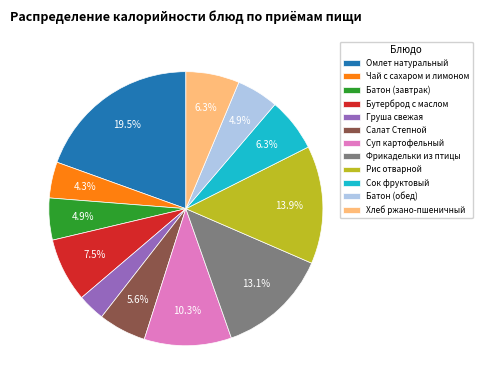

Combined, what portion of the pie is Салат Степной and Чай с сахаром и лимоном?

9.9%